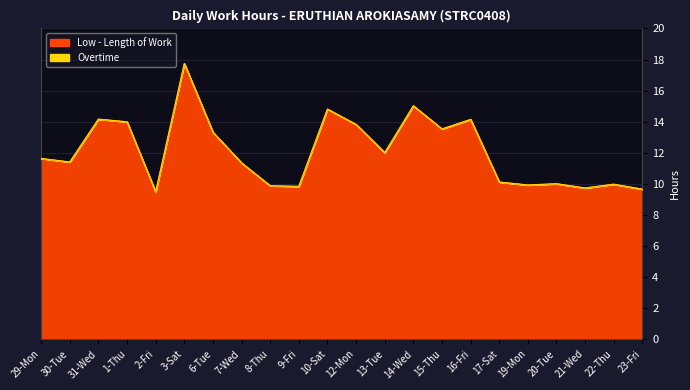

Rank the categories by value from highest to lowest.

3-Sat, 14-Wed, 10-Sat, 31-Wed, 16-Fri, 1-Thu, 12-Mon, 15-Thu, 6-Tue, 13-Tue, 29-Mon, 30-Tue, 7-Wed, 17-Sat, 20-Tue, 22-Thu, 19-Mon, 8-Thu, 9-Fri, 21-Wed, 23-Fri, 2-Fri